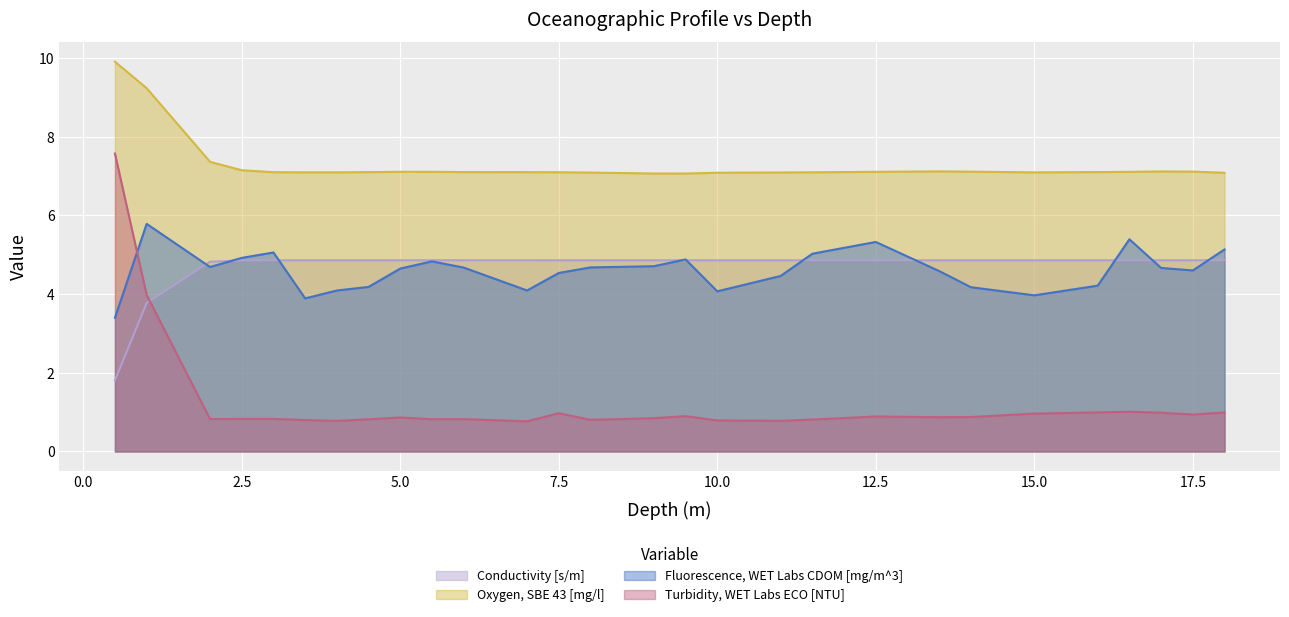

At how many categories does at least one series exceed 8?

2